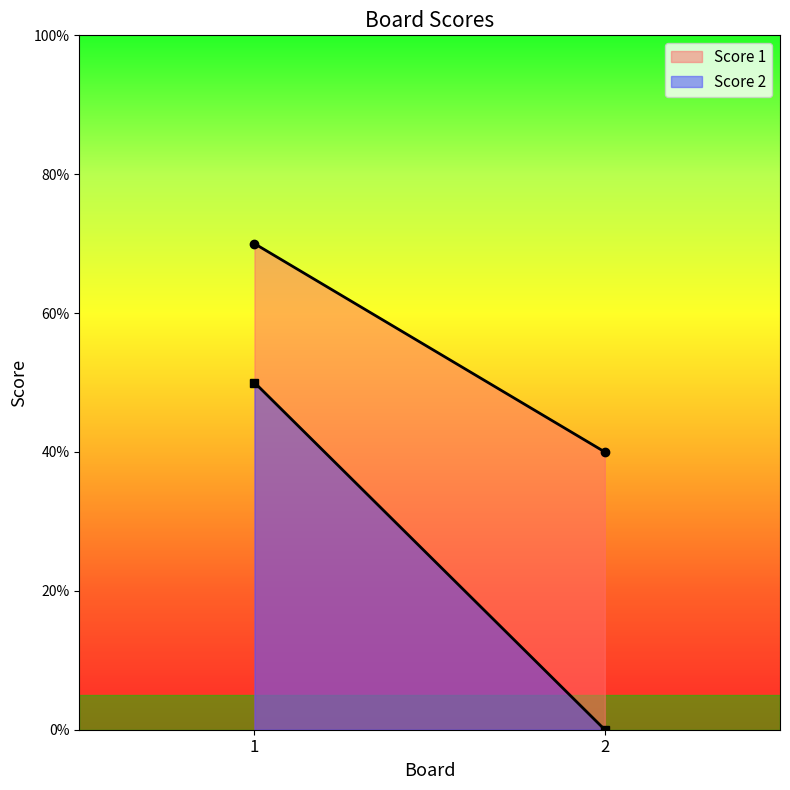

What is the value of the Score 1 point at the 2nd from the left?

4